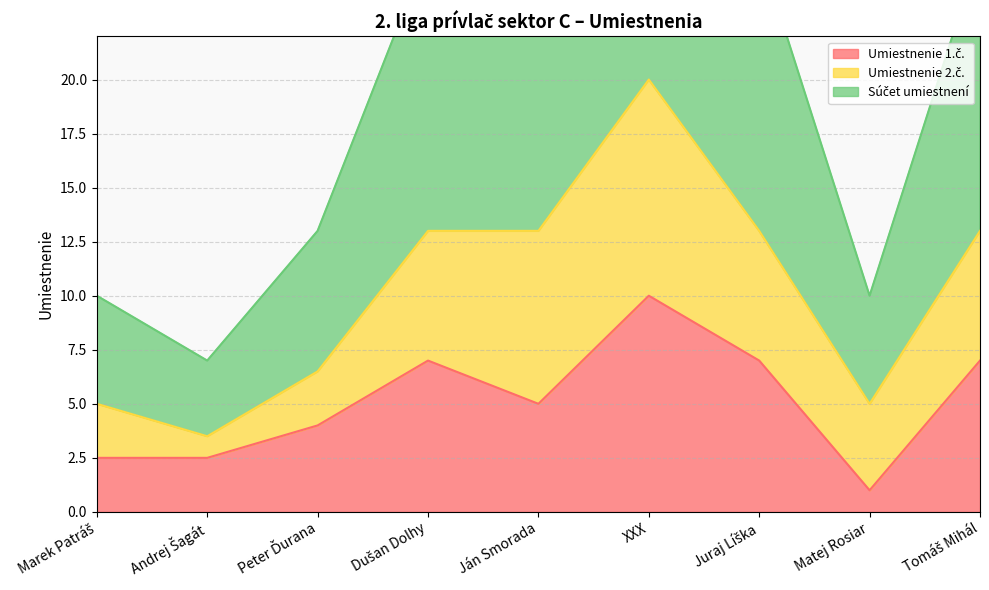

Count the number of categories in the chart.

9